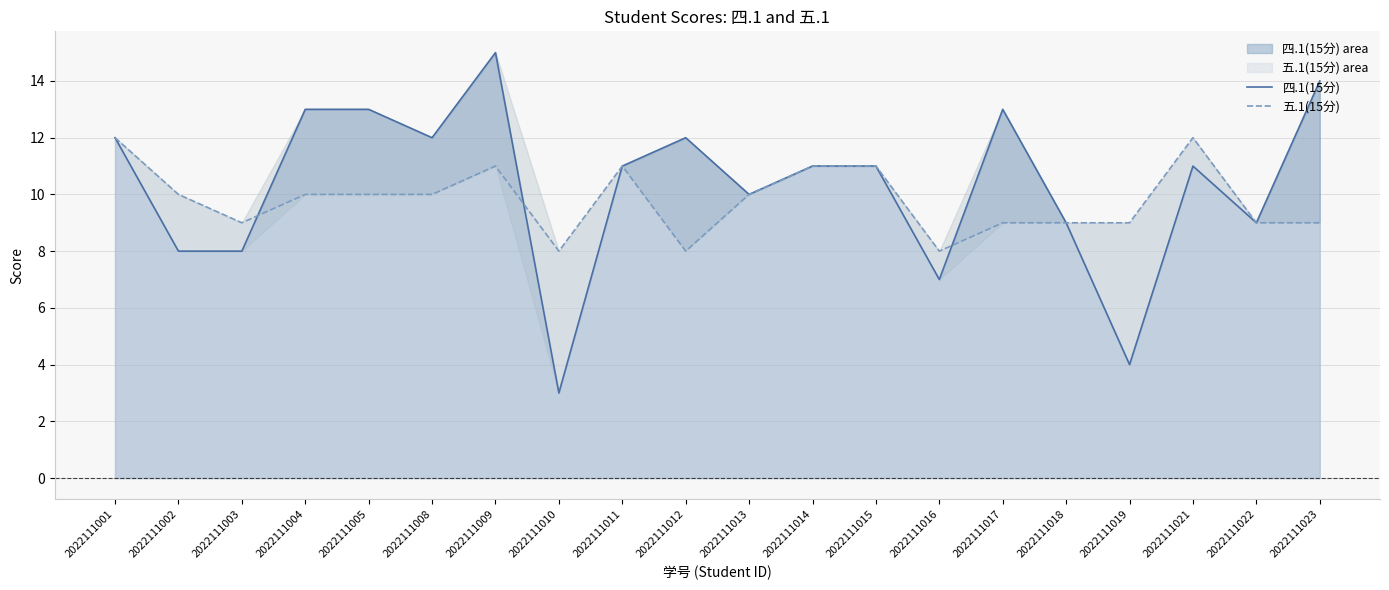

Rank the categories by 五.1(15分) value from highest to lowest.

2022111001, 2022111021, 2022111009, 2022111011, 2022111014, 2022111015, 2022111002, 2022111004, 2022111005, 2022111008, 2022111013, 2022111003, 2022111017, 2022111018, 2022111019, 2022111022, 2022111023, 2022111010, 2022111012, 2022111016